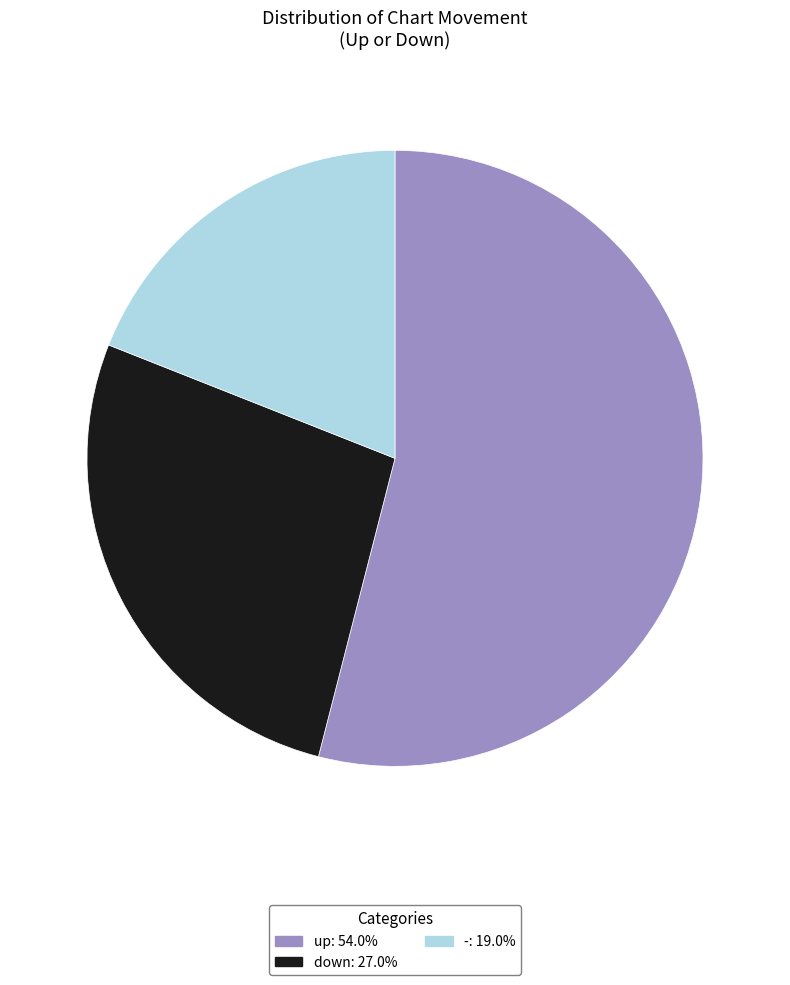

Is the sum of down and up greater than half?

Yes